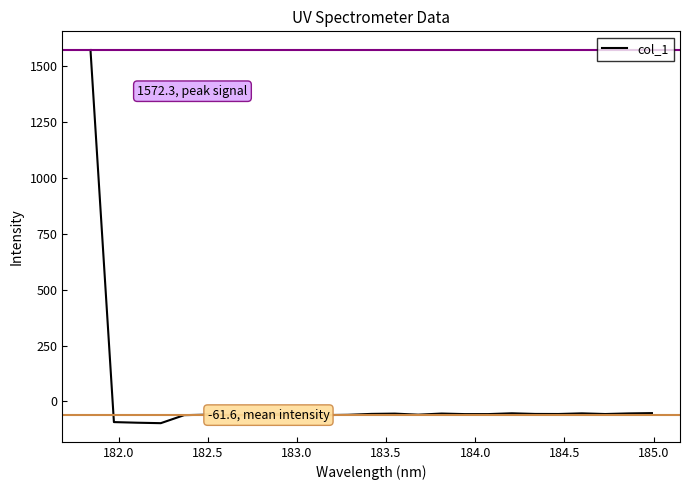

What is the maximum value shown in the chart?

1572.3